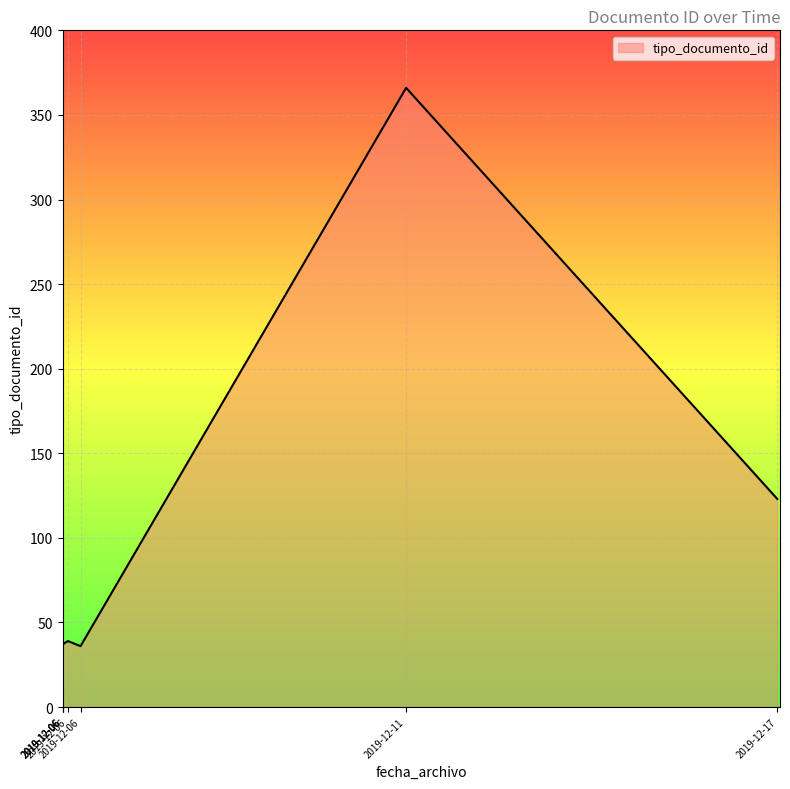

Where is the data nearest to the value 200?

2019-12-17 12:05:55